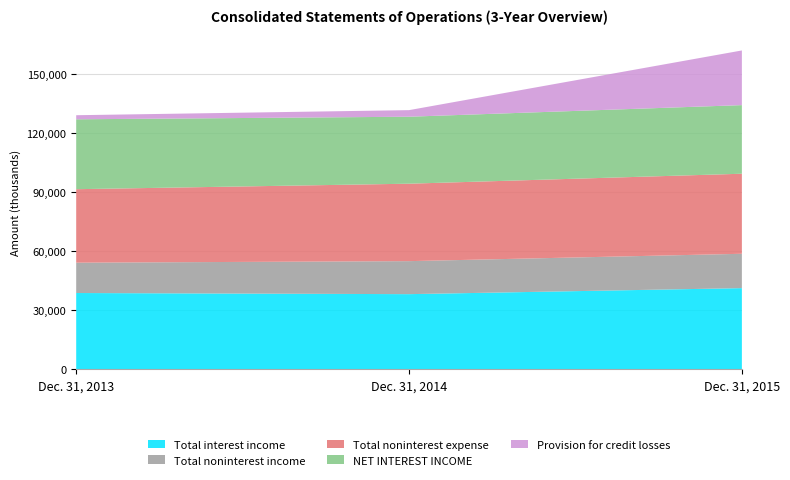

Reading left to right, list all the values displayed in this chart.

Total interest income: Dec. 31, 2013=38871	Dec. 31, 2014=38289	Dec. 31, 2015=41351
Total noninterest income: Dec. 31, 2013=15416	Dec. 31, 2014=16781	Dec. 31, 2015=17459
Total noninterest expense: Dec. 31, 2013=37350	Dec. 31, 2014=39361	Dec. 31, 2015=40686
NET INTEREST INCOME: Dec. 31, 2013=35525	Dec. 31, 2014=34042	Dec. 31, 2015=34876
Provision for credit losses: Dec. 31, 2013=2075	Dec. 31, 2014=3350	Dec. 31, 2015=27784